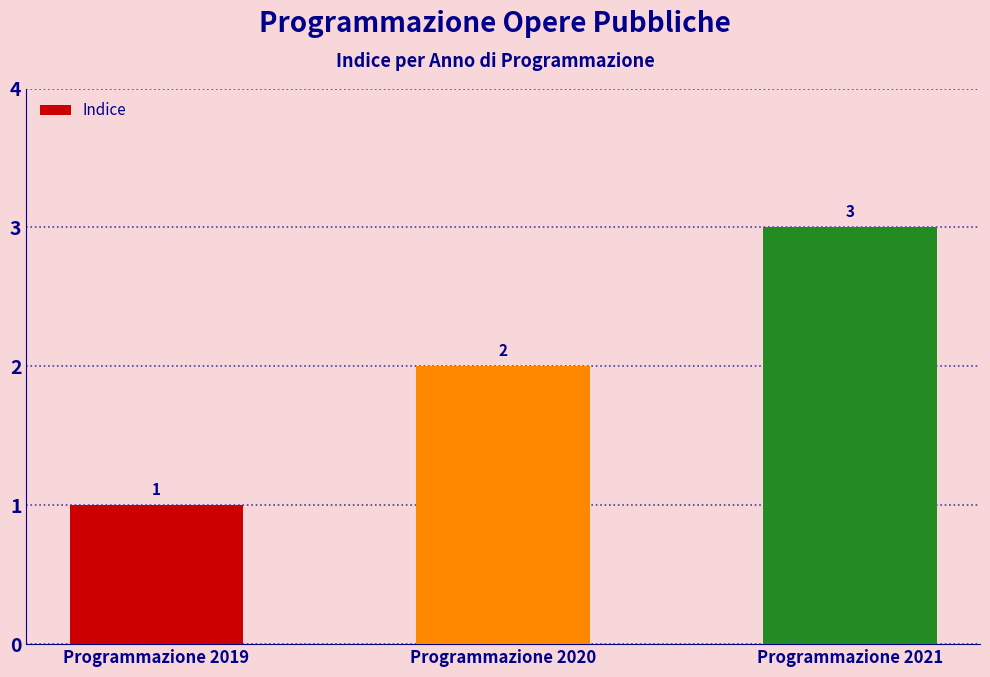

Which label corresponds to the largest value in the chart?

Programmazione 2021